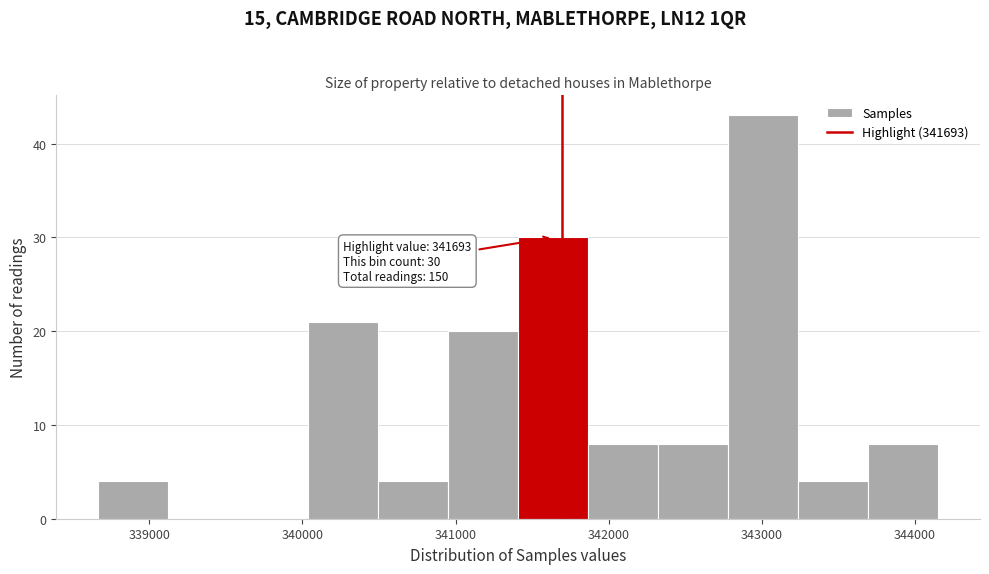

Which range on the x-axis has the tallest bar?

342800 to 343200